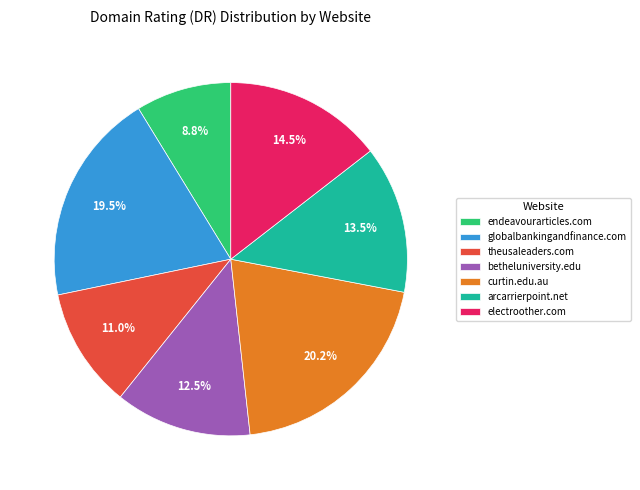

How many segments does this pie chart have?

7